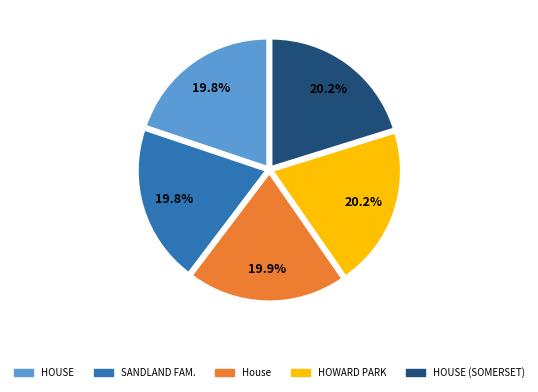

Is there any slice that represents more than half of the pie?

No